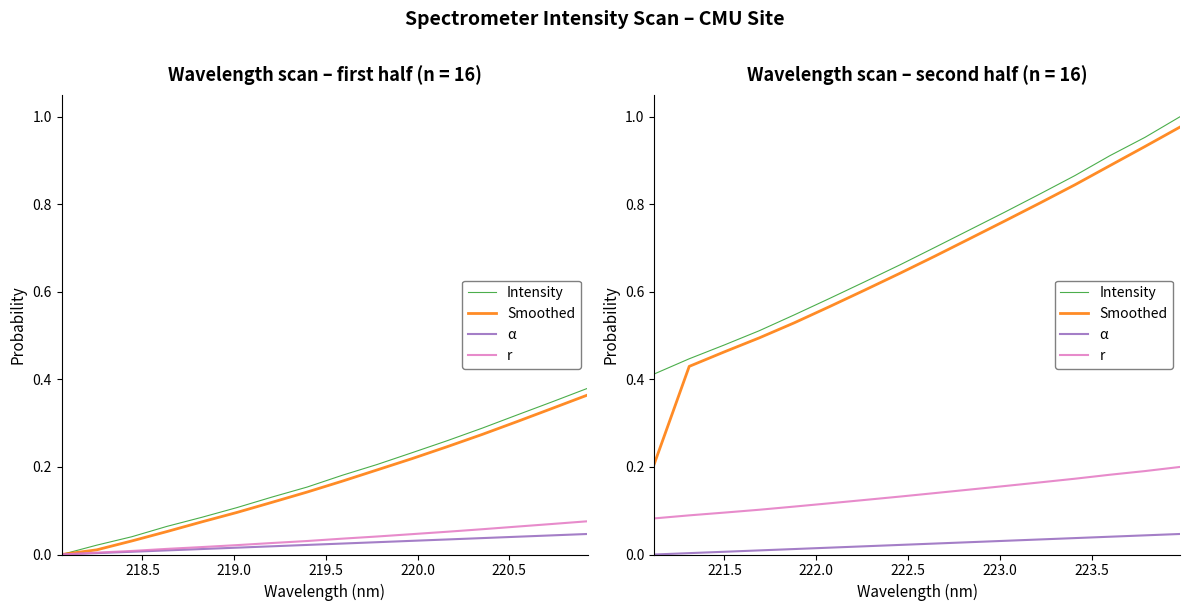

What is the greatest value displayed?

1.0